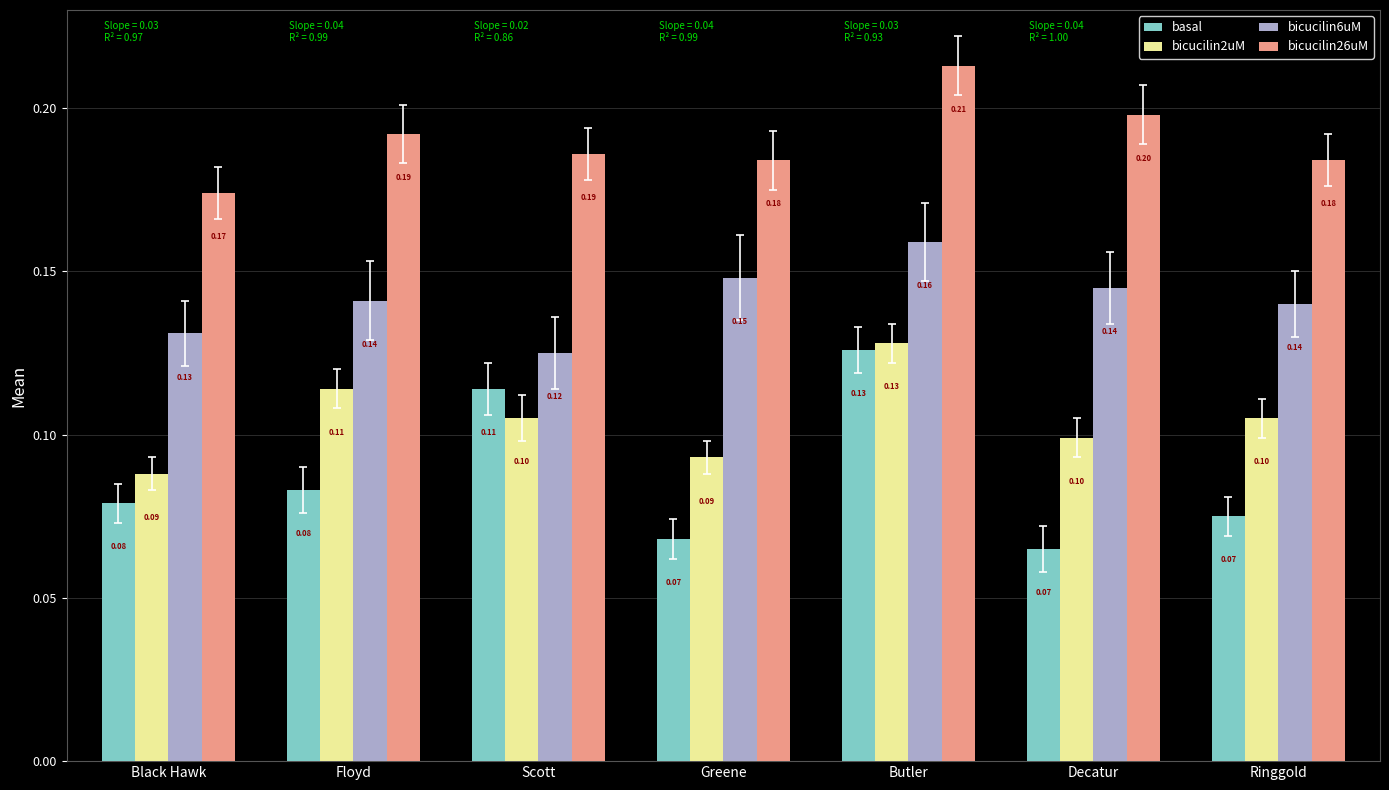

Is the value of basal at Scott greater than the value of bicucilin2uM at Scott?

Yes